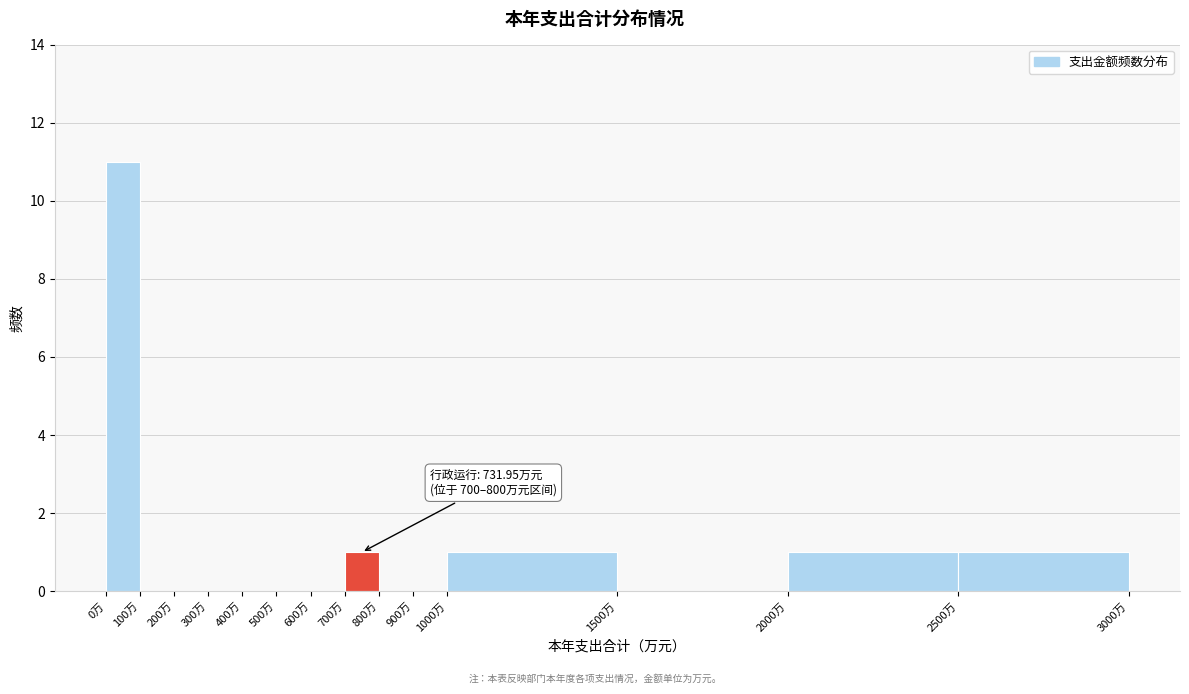

Over which range of the x-axis is the bar tallest?

0 to 100